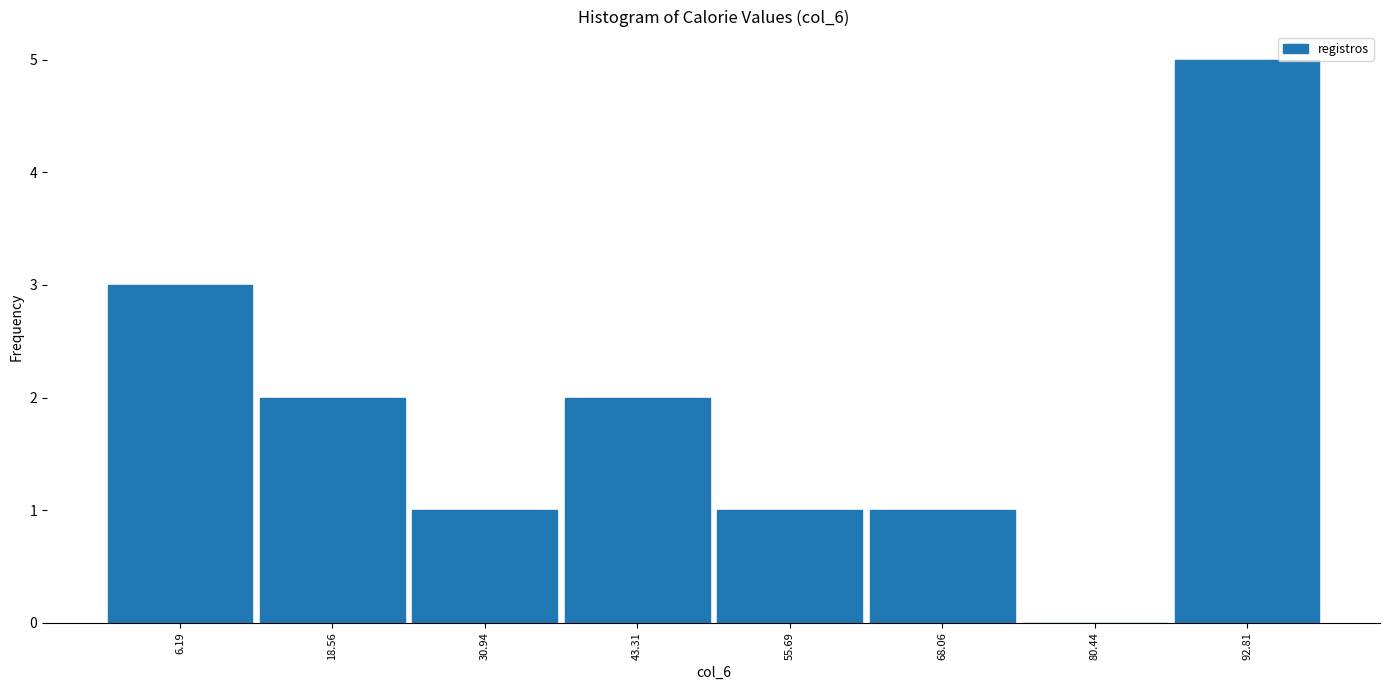

Reading left to right, transcribe this chart: for each bar, give the range it covers on the x-axis and its height. Neither the bar edges nor the heights are printed on the chart, so give them approximately, as read against the axes.

0 to 12: 3
12 to 24: 2
24 to 38: 1
38 to 50: 2
50 to 62: 1
62 to 74: 1
74 to 86: 0
86 to 100: 5